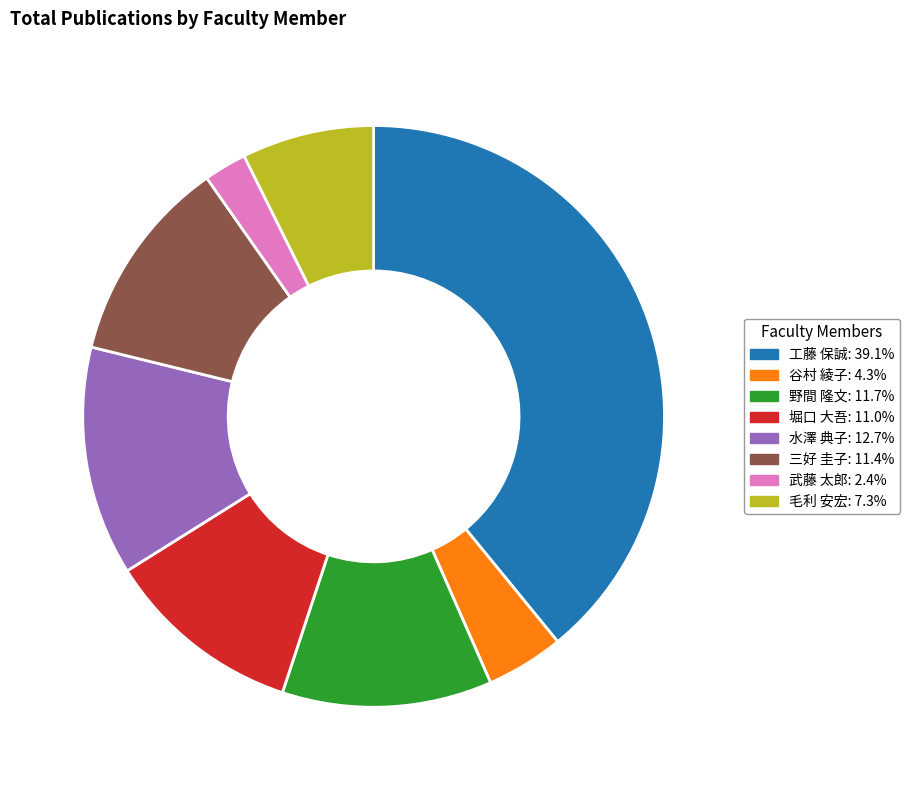

Does 武藤 太郎 account for over 50% of the chart?

No